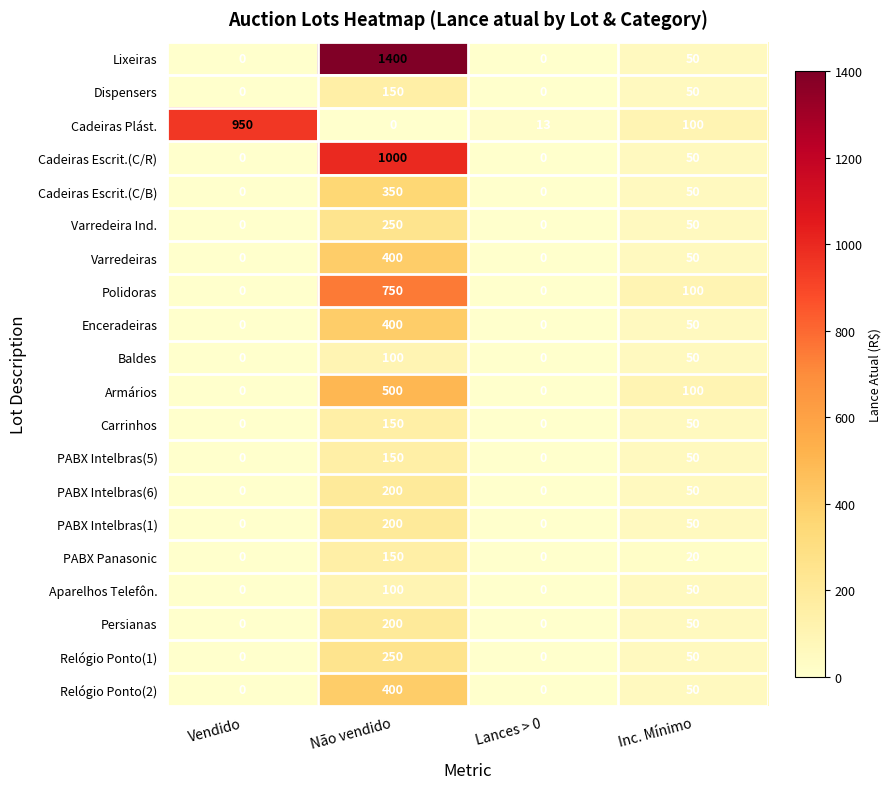

How many Varredeiras values are between 0 and 400?

4